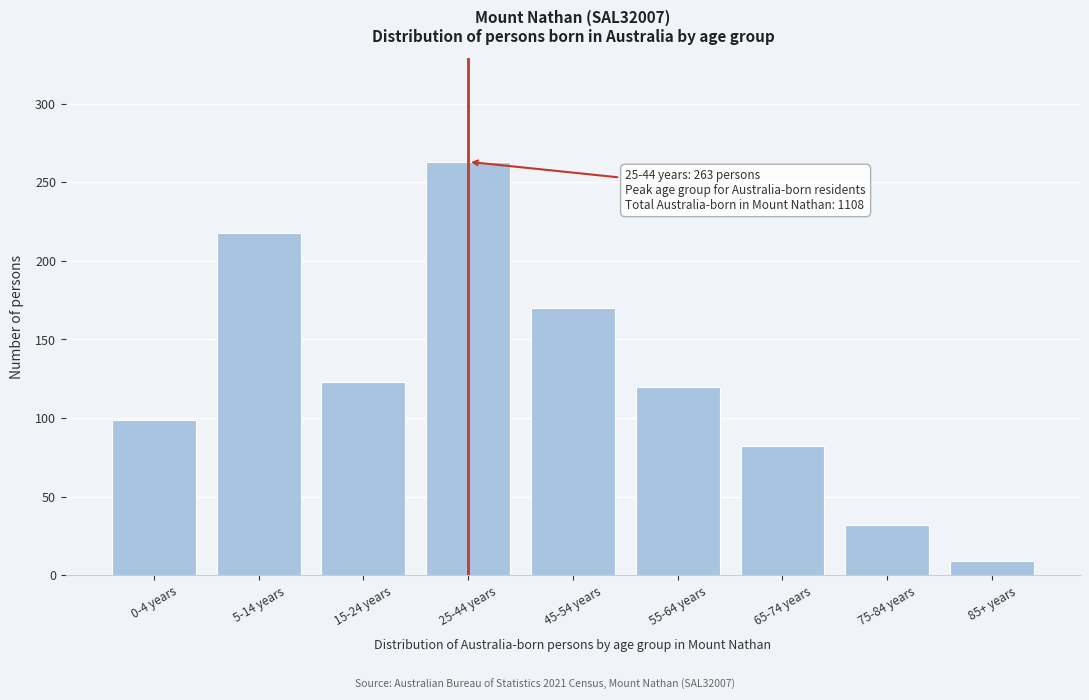

Reading left to right, what are all the values shown in this chart?

99	218	123	263	170	120	82	32	9